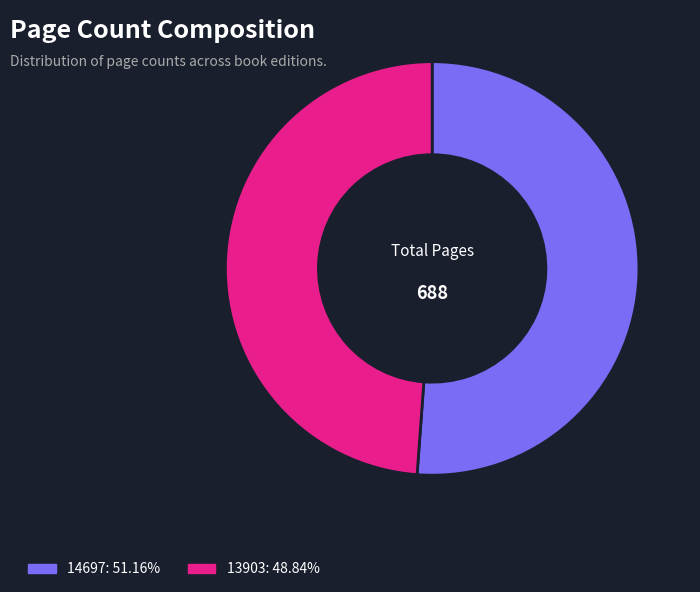

True or false: 14697 accounts for 51% of the total.

True